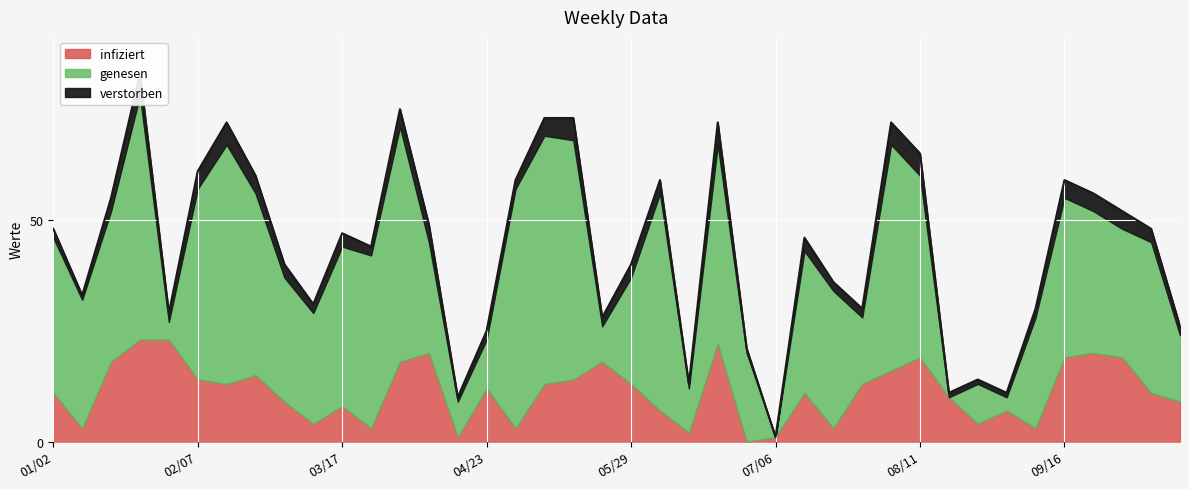

Reading right to left, extract all data points from this chart.

infiziert: 9	11	19	20	19	3	7	4	10	19	16	13	3	11	1	0	22	2	7	13	18	14	13	3	12	1	20	18	3	8	4	9	15	13	14	23	23	18	3	11
genesen: 15	34	29	32	36	25	3	9	0	41	51	15	31	32	0	20	45	10	49	24	8	54	56	54	11	8	25	53	39	36	25	28	41	54	43	4	55	34	29	35
verstorben: 2	3	4	4	4	2	1	1	1	5	5	2	2	3	0	1	5	1	3	3	2	5	4	2	2	1	4	4	2	3	2	3	4	5	4	2	5	3	1	2